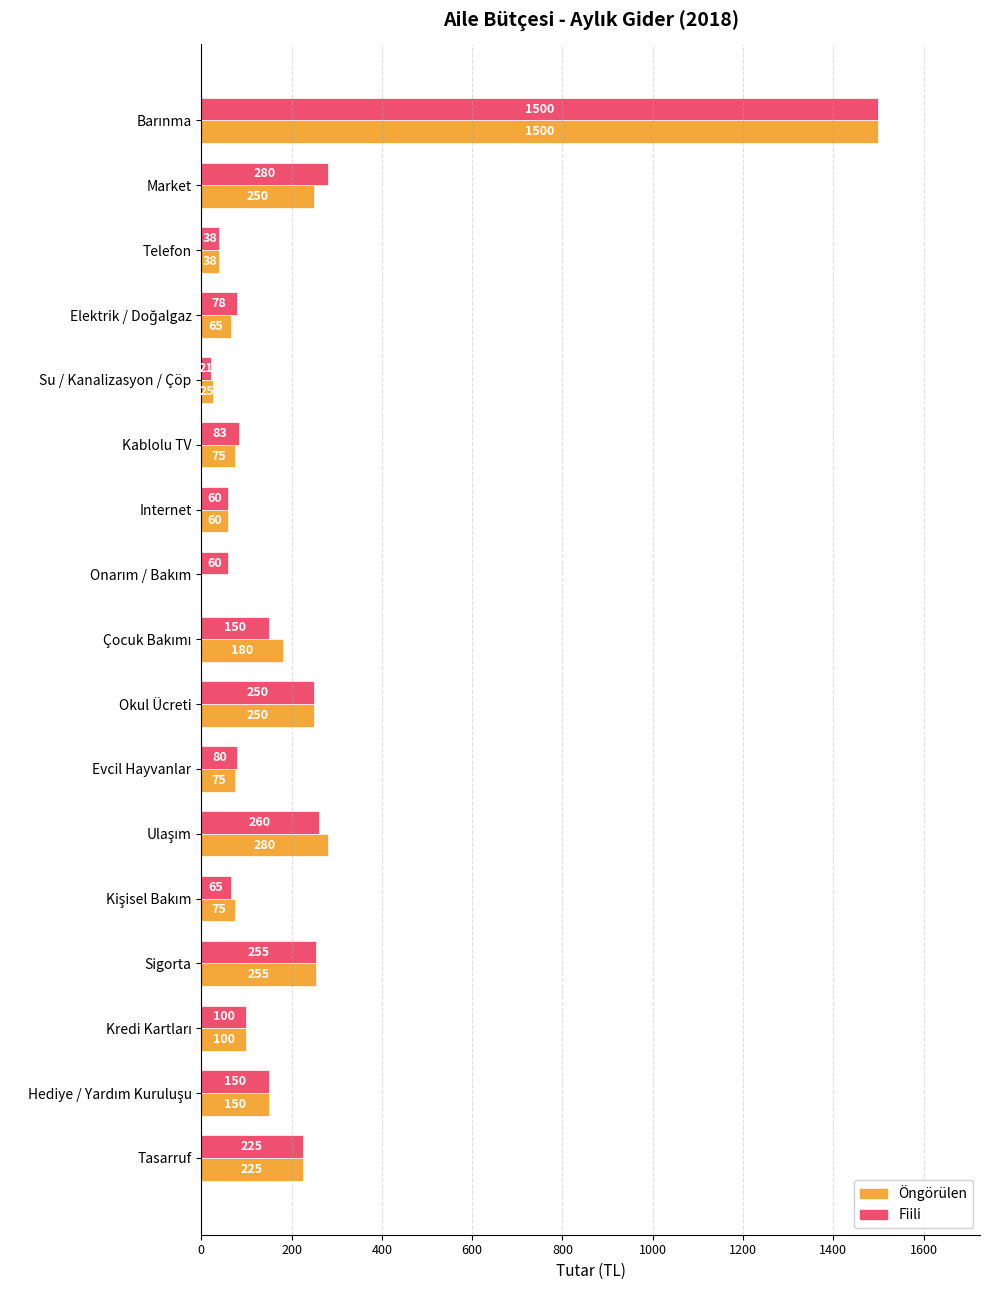

What is the maximum value shown in the chart?

1500